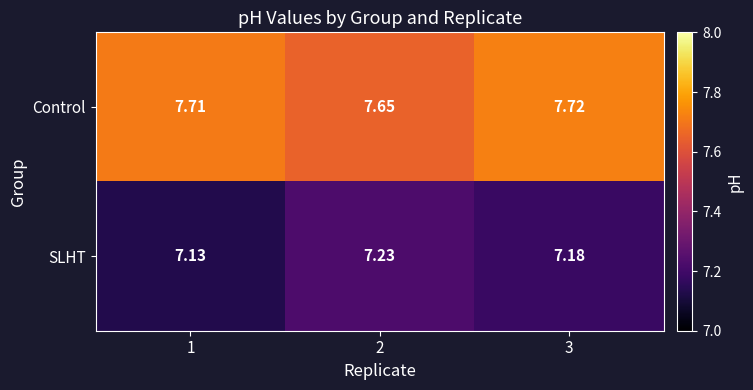

List the series in order of their overall mean, lowest first.

SLHT, Control